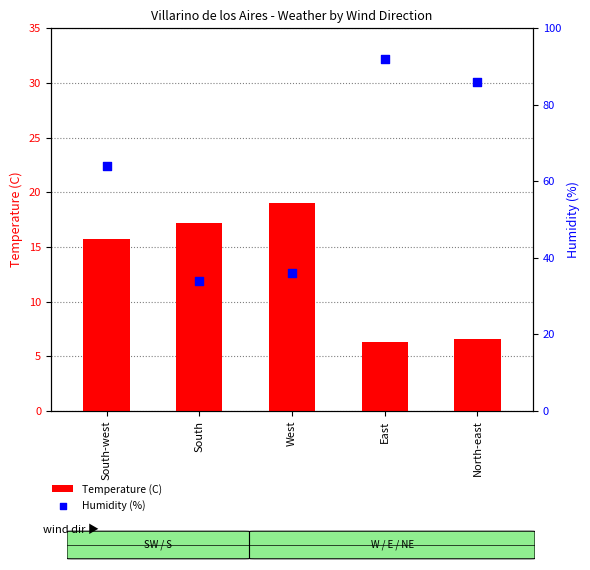

At which category is the sum across all series the highest?

East